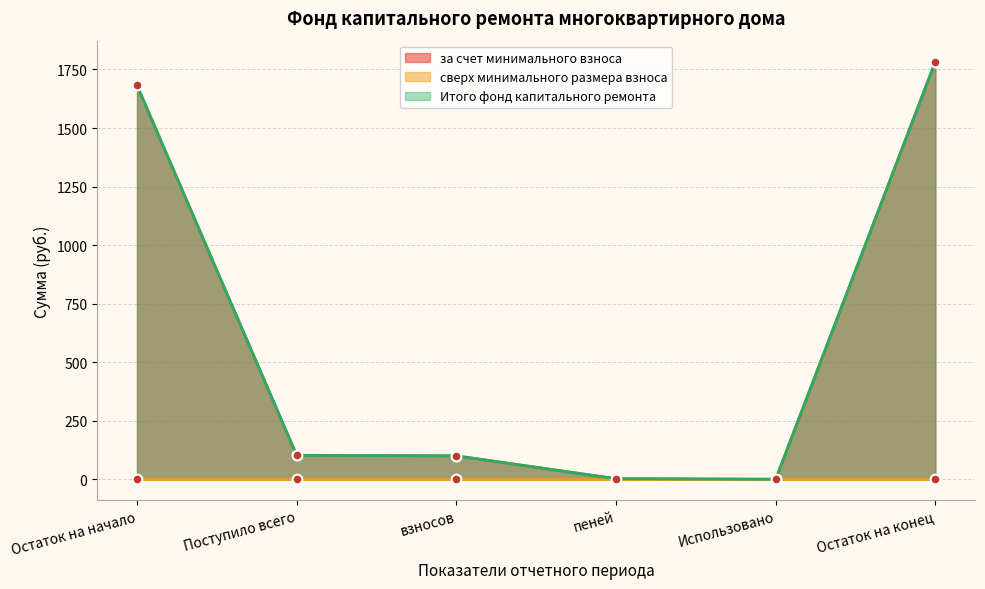

Which series has the widest spread of values?

за счет минимального взноса